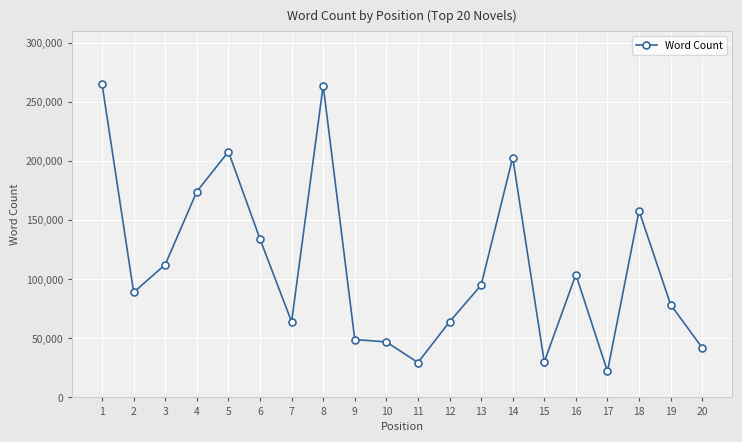

How many lines are shown in the chart?

1